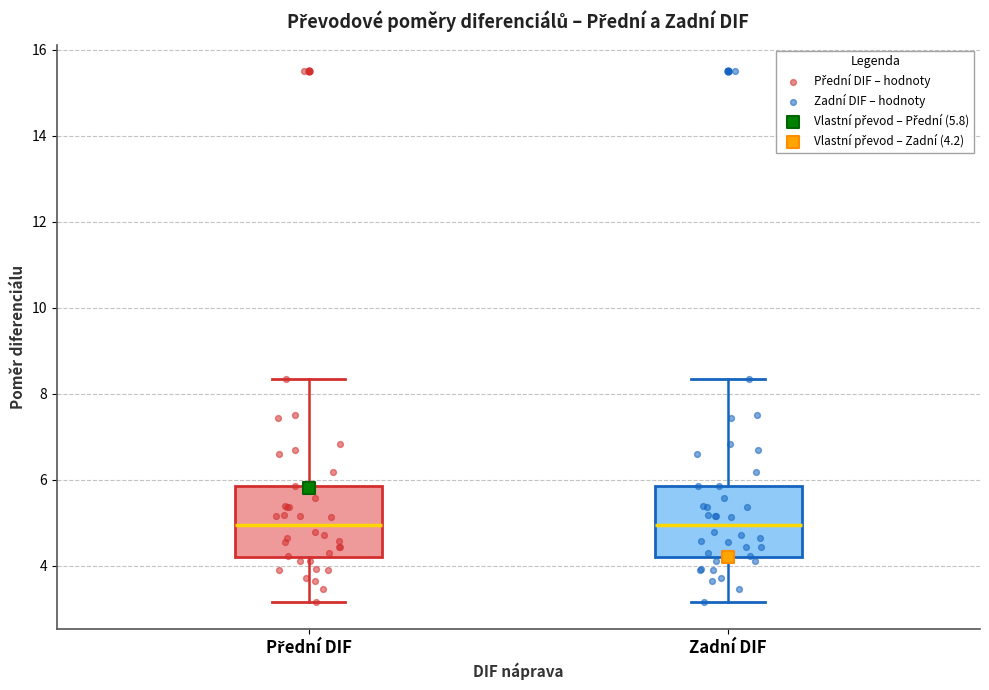

Reading left to right, read every box against the y-axis: the position of its median line, the range the box covers, and the ends of its whiskers. The values are not printed on the chart, so give them approximately, as read against the axis.

Přední DIF: median 5.0, box 4.2 to 5.8, whiskers 3.2 to 8.4
Zadní DIF: median 5.0, box 4.2 to 5.8, whiskers 3.2 to 8.4